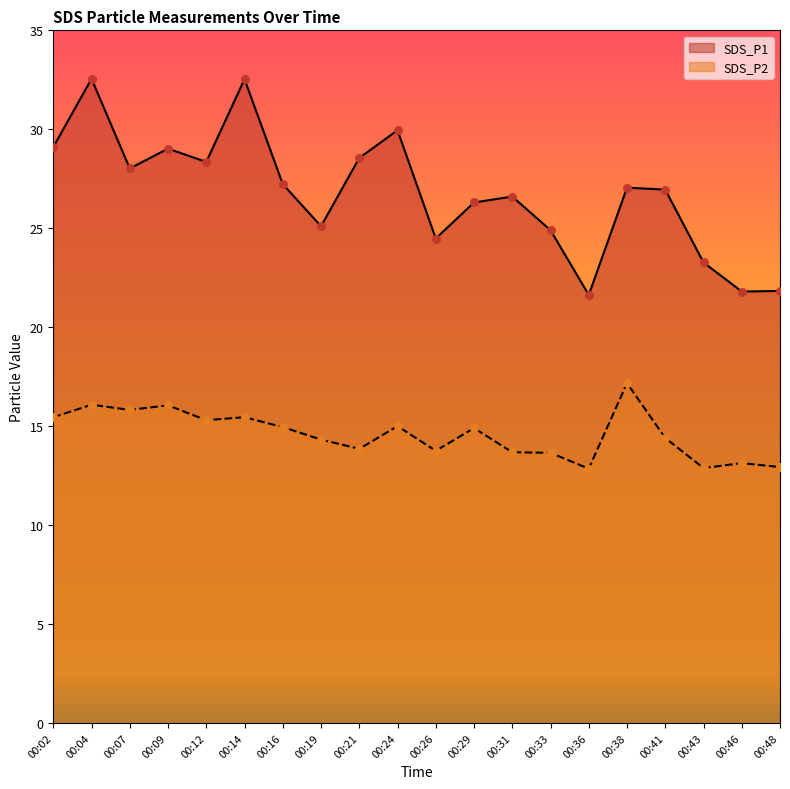

Which series reaches the minimum Y coordinate?

SDS_P2